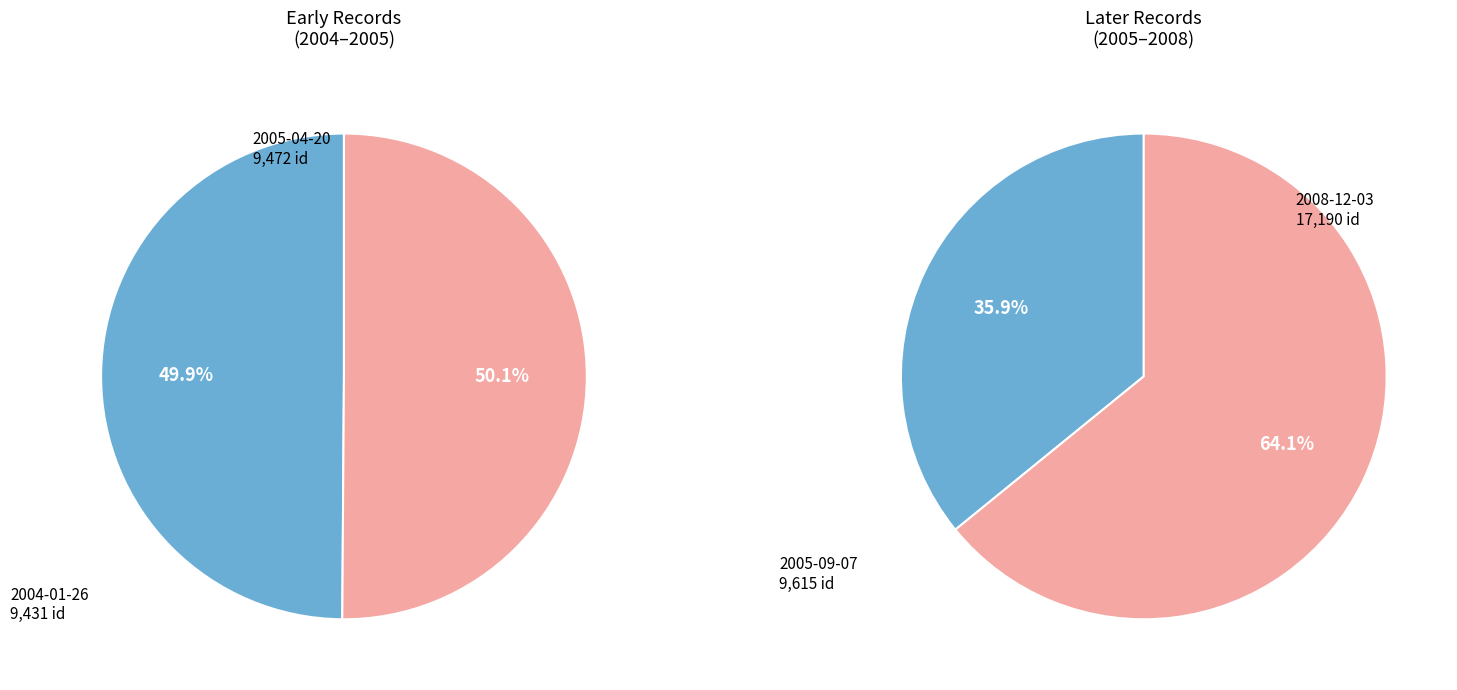

Is the sum of 2005-04-20 and 2004-01-26 greater than half?

No